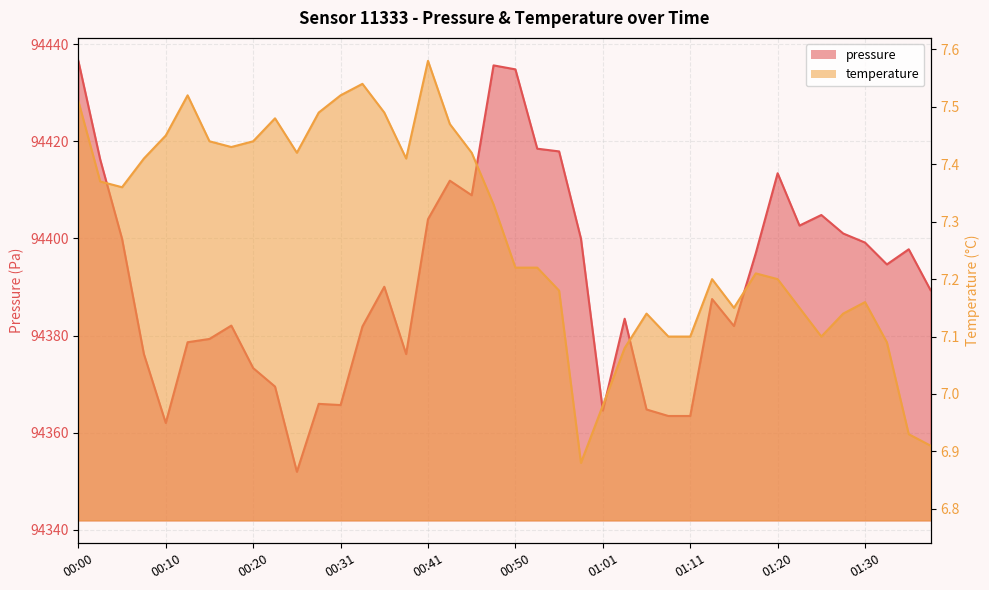

What is the value of the temperature point at the 18th from the left?

7.5